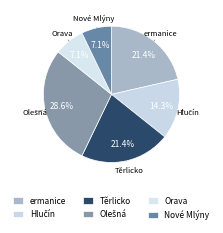

How many segments does this pie chart have?

6